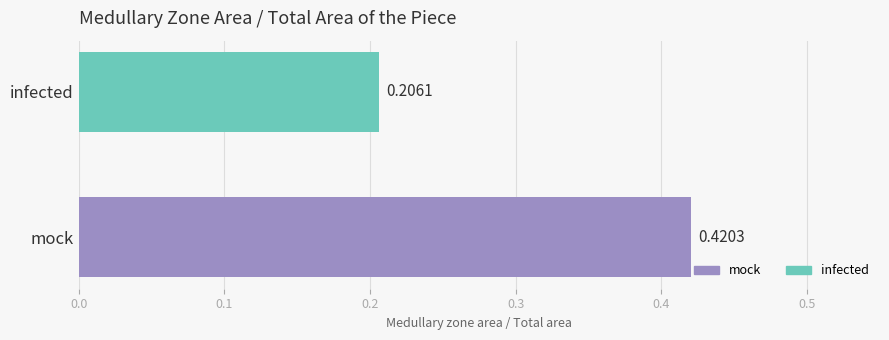

List the series in order of their overall mean, lowest first.

infected, mock